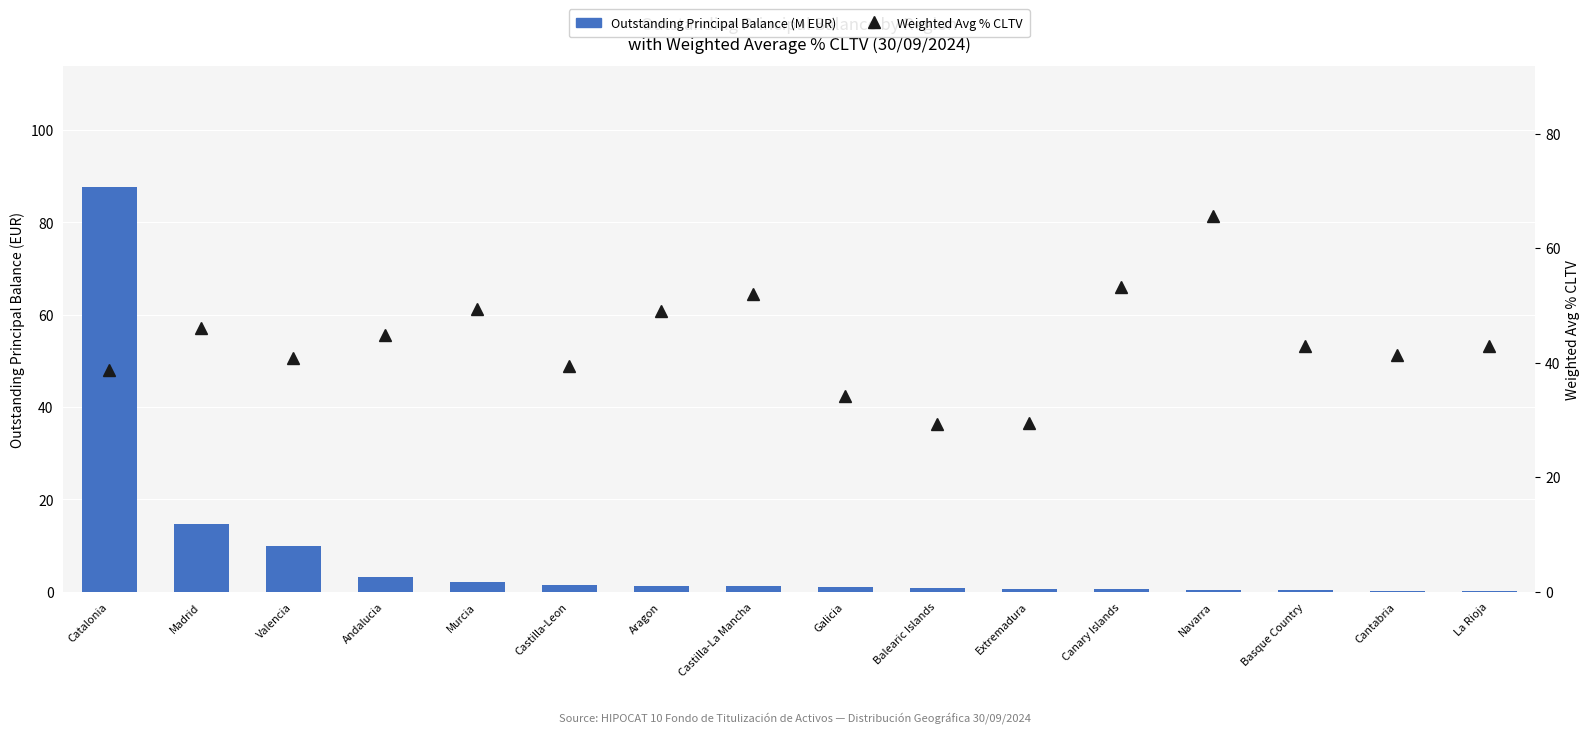

What is the maximum value for Weighted Avg % CLTV?

65.6